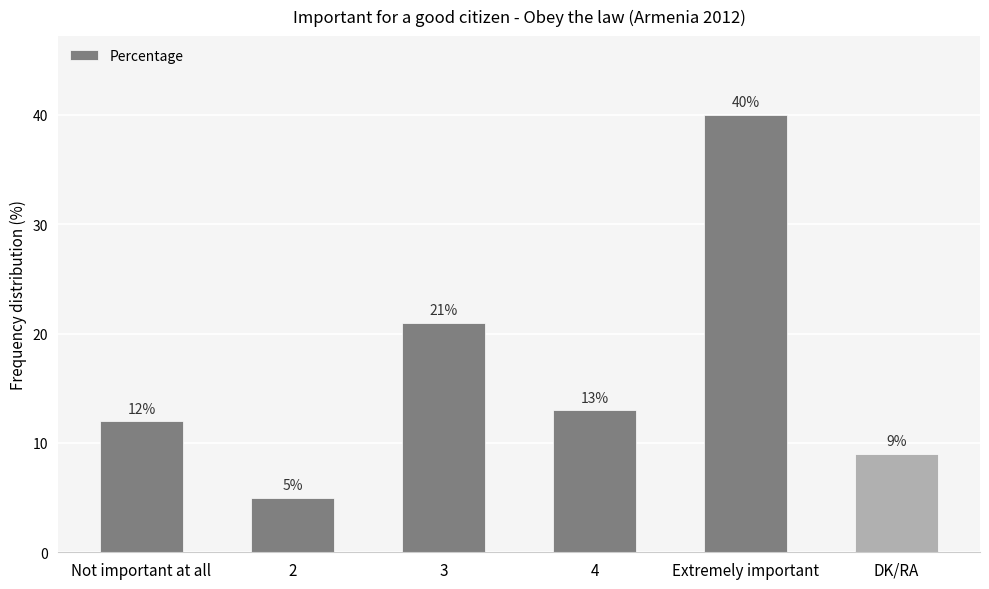

Does the chart contain stacked bars?

No